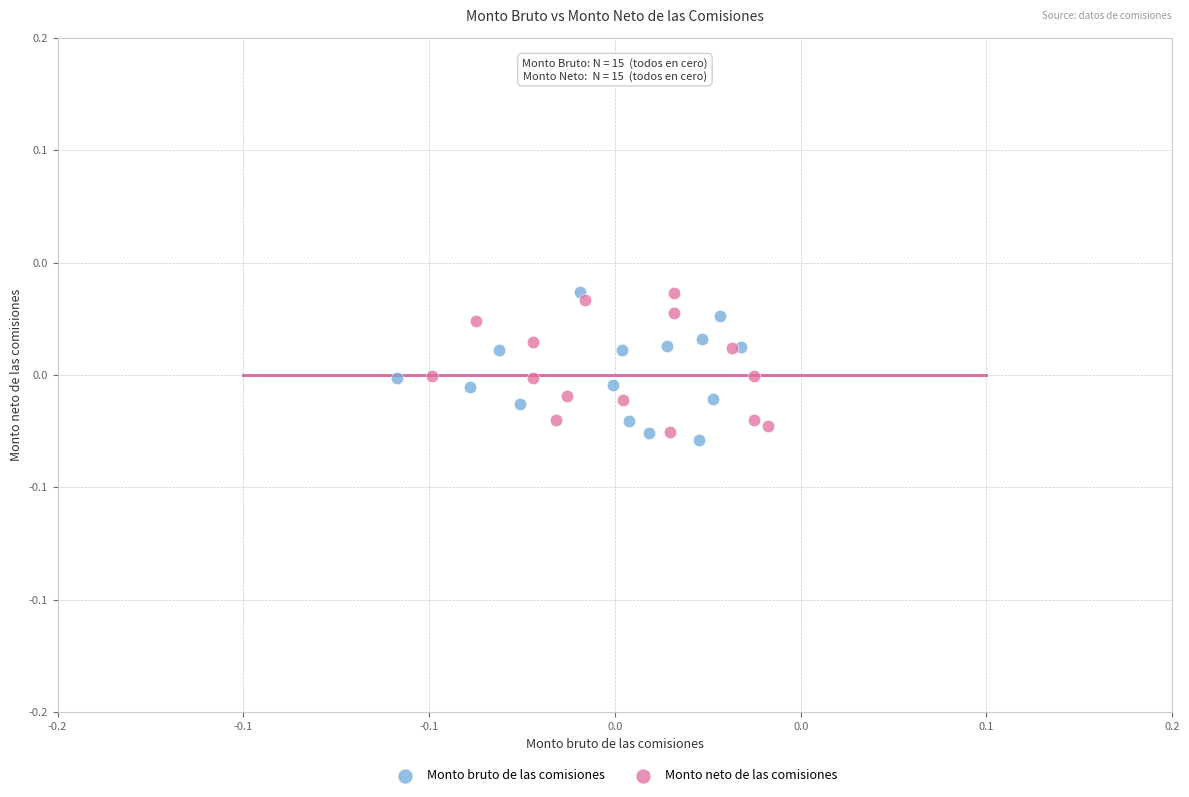

Which series reaches the minimum Y coordinate?

Monto bruto de las comisiones